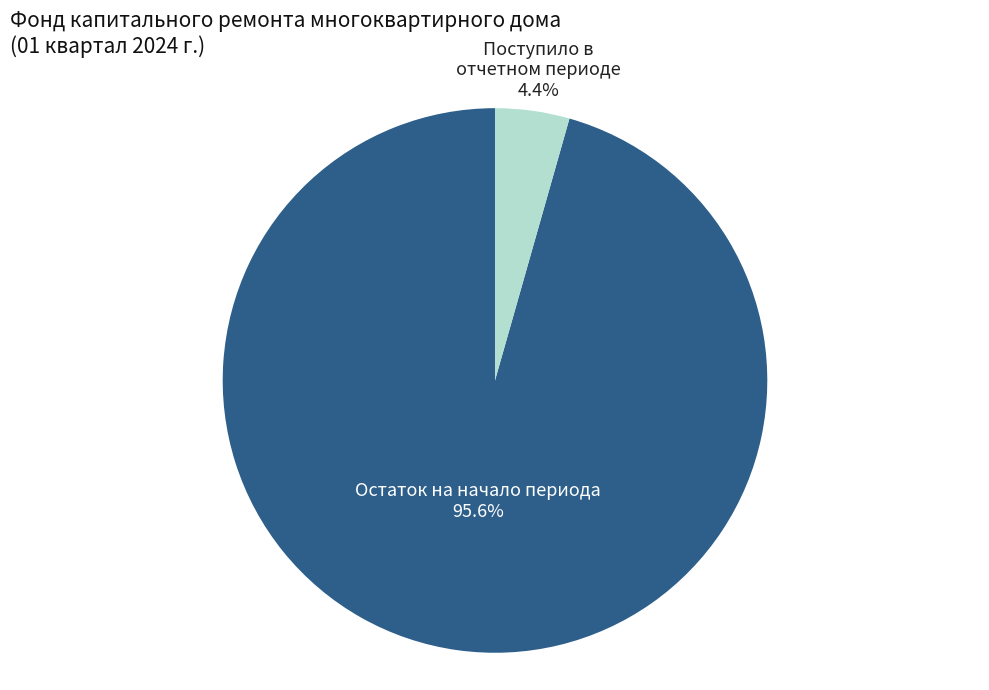

Which category has the biggest portion of the pie?

Остаток на начало периода